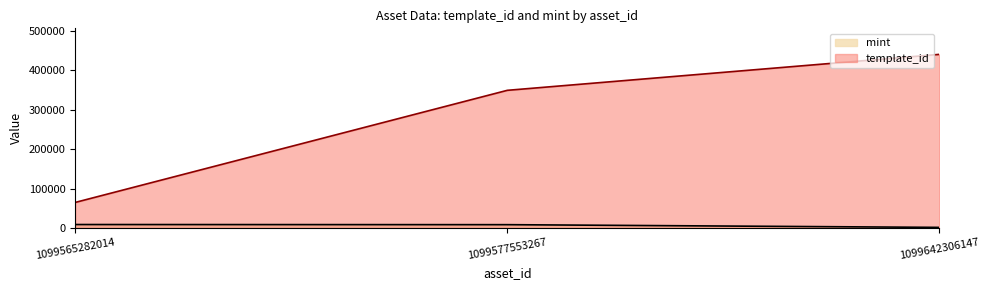

Does the chart display data point markers on the line(s)?

No